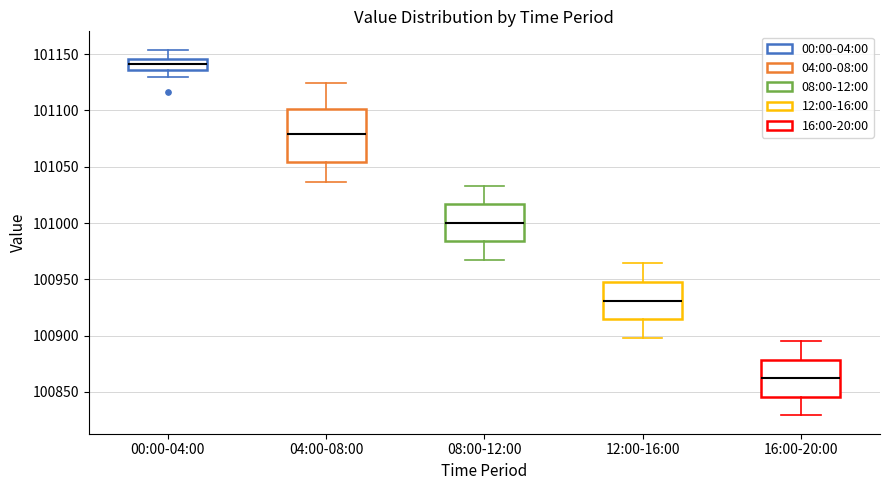

Reading left to right, transcribe this box plot: for each box, give where its median line is, the range the box spans, and where its two whiskers end, as read against the y-axis. The values are not printed on the chart, so give them approximately, as read against the axis.

00:00-04:00: median 101140, box 101135 to 101145, whiskers 101130 to 101155
04:00-08:00: median 101080, box 101055 to 101100, whiskers 101035 to 101125
08:00-12:00: median 101000, box 100985 to 101015, whiskers 100965 to 101035
12:00-16:00: median 100930, box 100915 to 100950, whiskers 100900 to 100965
16:00-20:00: median 100860, box 100845 to 100880, whiskers 100830 to 100895